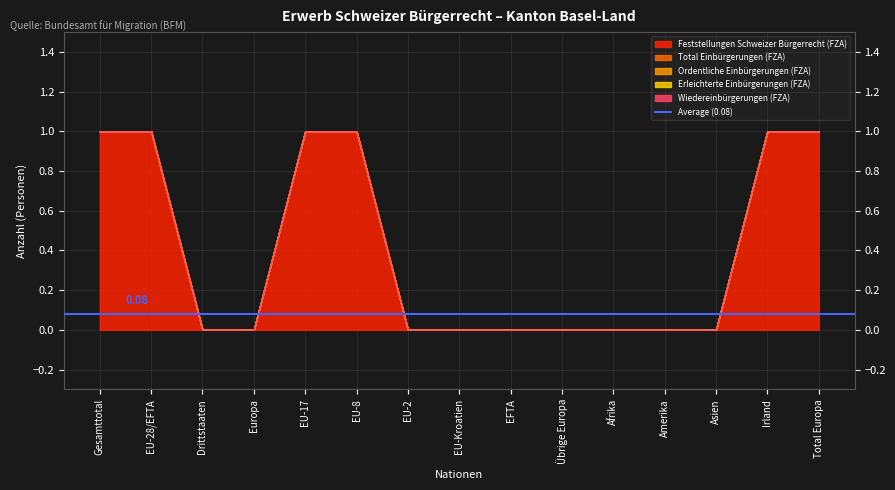

Reading right to left, what are all the values shown in this chart?

Feststellungen Schweizer Bürgerrecht (FZA): Total Europa=1	Irland=1	Asien=0	Amerika=0	Afrika=0	Übrige Europa=0	EFTA=0	EU-Kroatien=0	EU-2=0	EU-8=1	EU-17=1	Europa=0	Drittstaaten=0	EU-28/EFTA=1	Gesamttotal=1
Total Einbürgerungen (FZA): Total Europa=0	Irland=0	Asien=0	Amerika=0	Afrika=0	Übrige Europa=0	EFTA=0	EU-Kroatien=0	EU-2=0	EU-8=0	EU-17=0	Europa=0	Drittstaaten=0	EU-28/EFTA=0	Gesamttotal=0
Ordentliche Einbürgerungen (FZA): Total Europa=0	Irland=0	Asien=0	Amerika=0	Afrika=0	Übrige Europa=0	EFTA=0	EU-Kroatien=0	EU-2=0	EU-8=0	EU-17=0	Europa=0	Drittstaaten=0	EU-28/EFTA=0	Gesamttotal=0
Erleichterte Einbürgerungen (FZA): Total Europa=0	Irland=0	Asien=0	Amerika=0	Afrika=0	Übrige Europa=0	EFTA=0	EU-Kroatien=0	EU-2=0	EU-8=0	EU-17=0	Europa=0	Drittstaaten=0	EU-28/EFTA=0	Gesamttotal=0
Wiedereinbürgerungen (FZA): Total Europa=0	Irland=0	Asien=0	Amerika=0	Afrika=0	Übrige Europa=0	EFTA=0	EU-Kroatien=0	EU-2=0	EU-8=0	EU-17=0	Europa=0	Drittstaaten=0	EU-28/EFTA=0	Gesamttotal=0